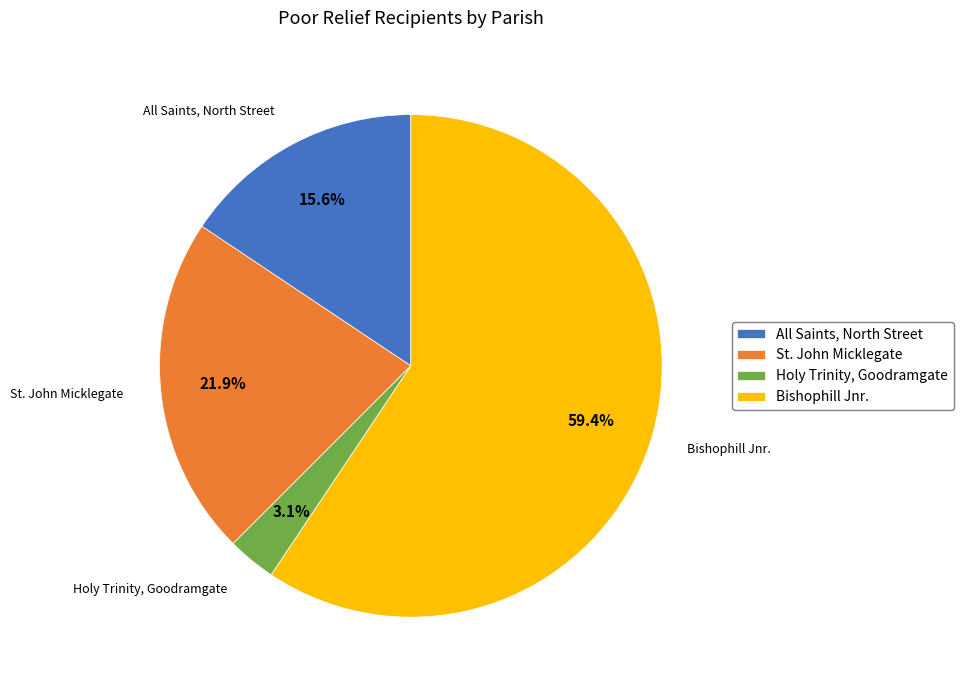

The St. John Micklegate slice represents 10% of the pie. True or false?

False